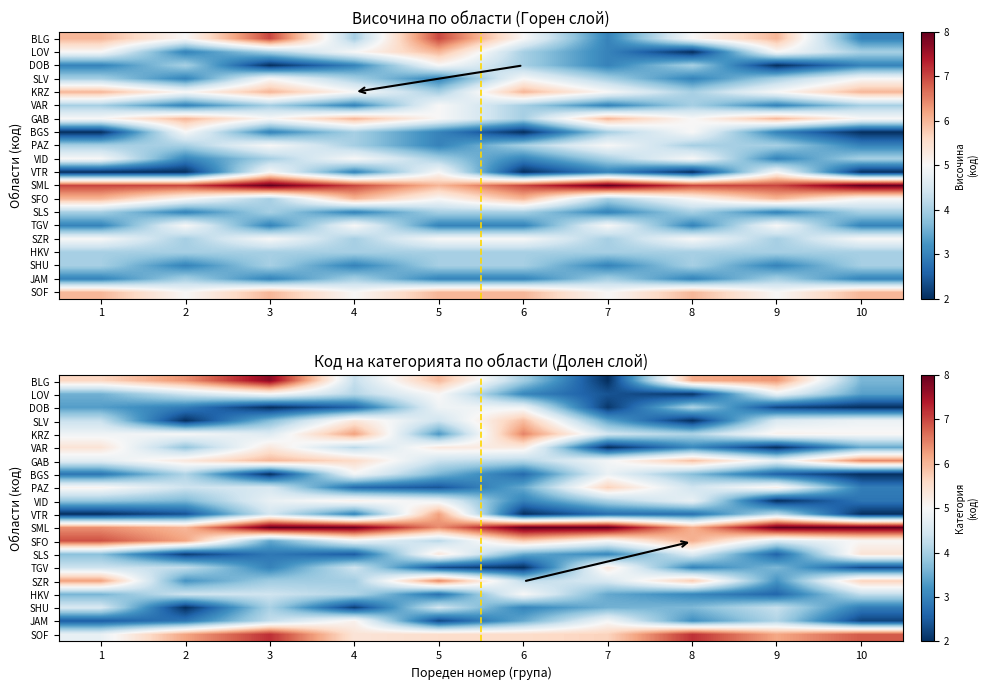

What is the minimum value for LOV?

2.1